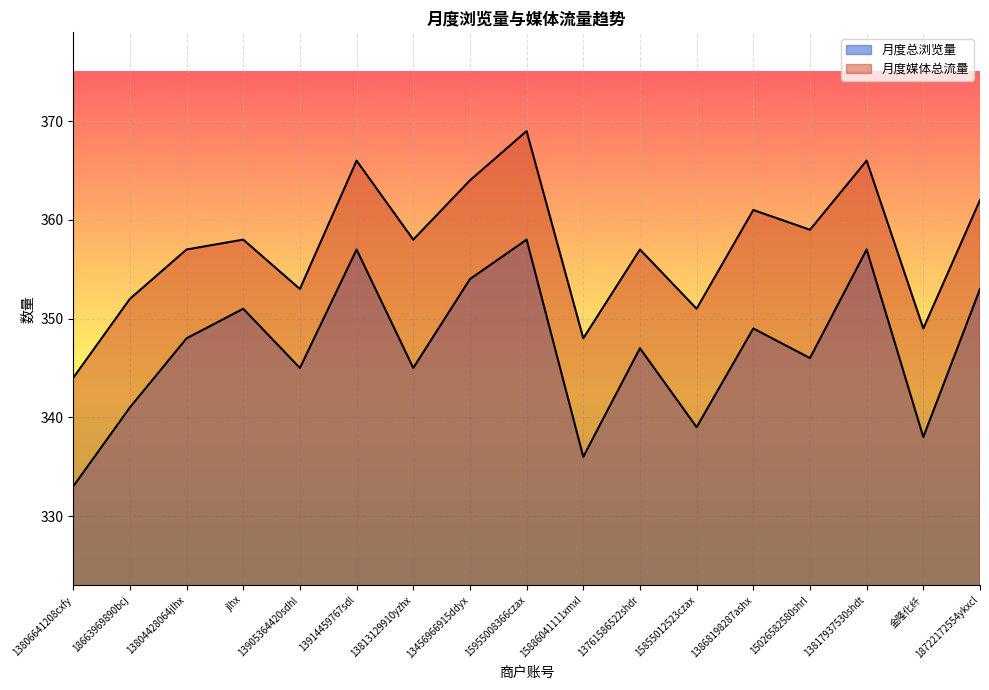

Rank the series at 15026582580shrl from highest to lowest value.

月度媒体总流量, 月度总浏览量